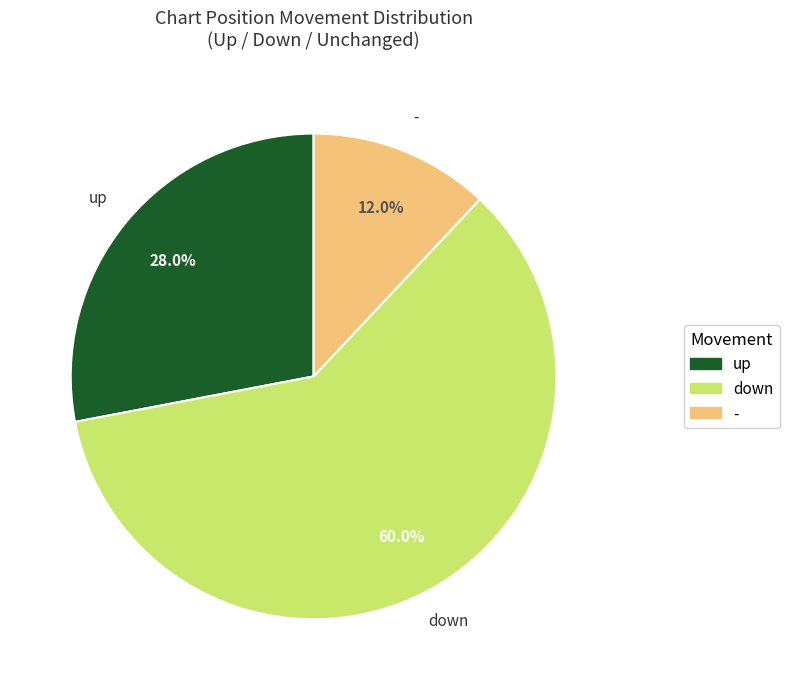

To the nearest percent, what portion does down represent?

60%